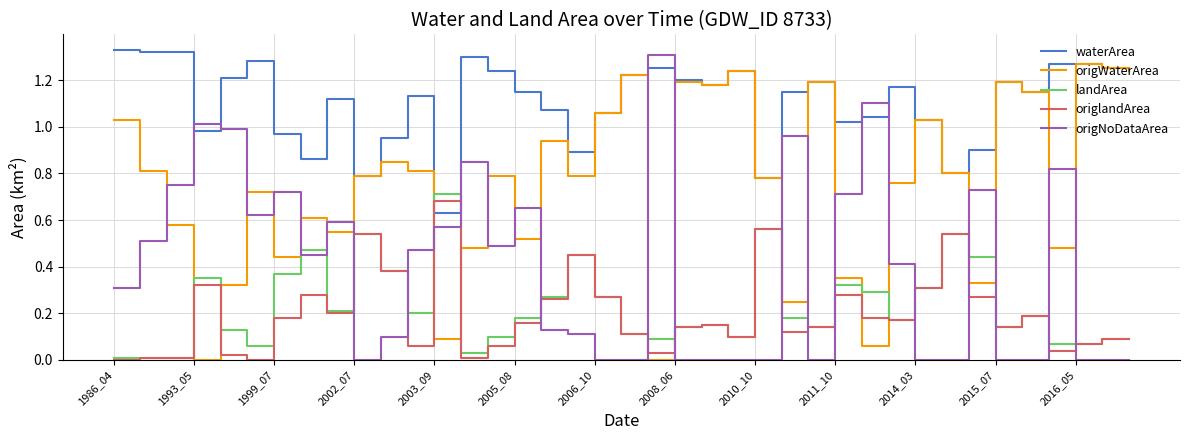

Which series has the largest total across all categories?

waterArea